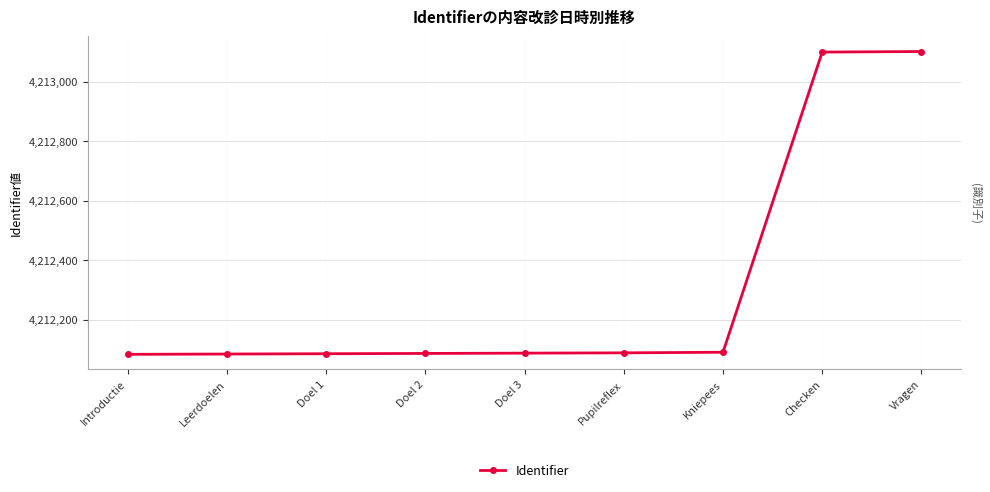

What is the greatest value displayed?

4213101